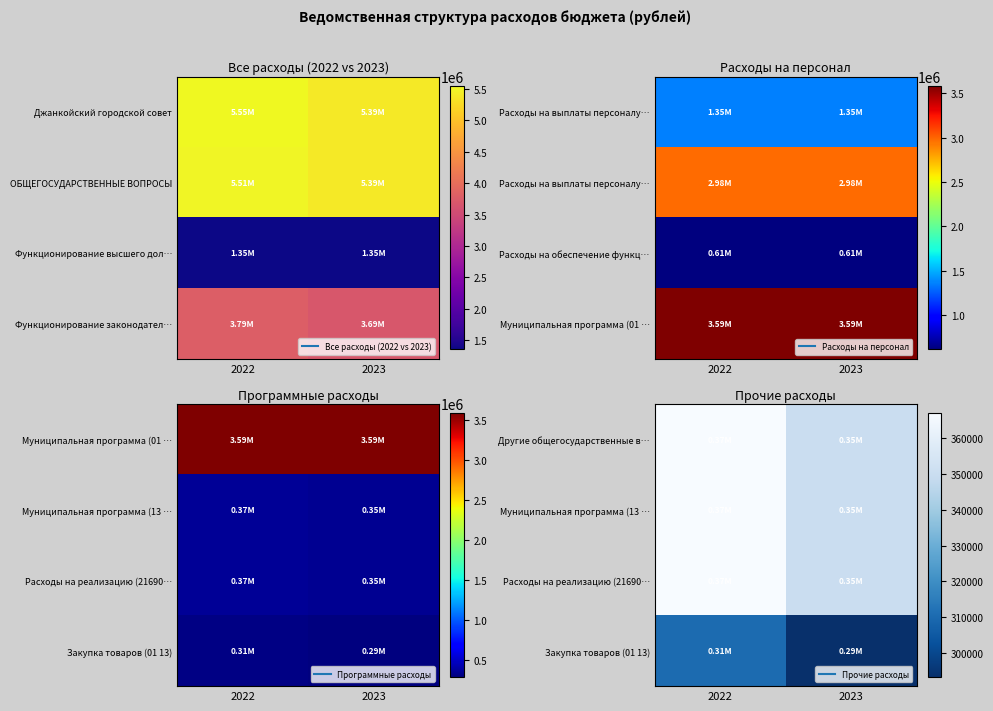

At which label is Другие общегосударственные в… closest to 358440?

2022